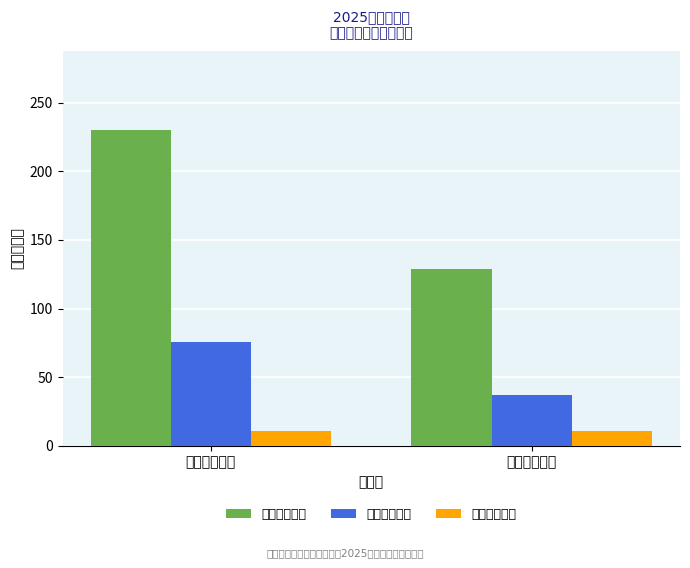

What are all the series names shown in the legend?

季交金额合计, 月交金额合计, 人均季交金额